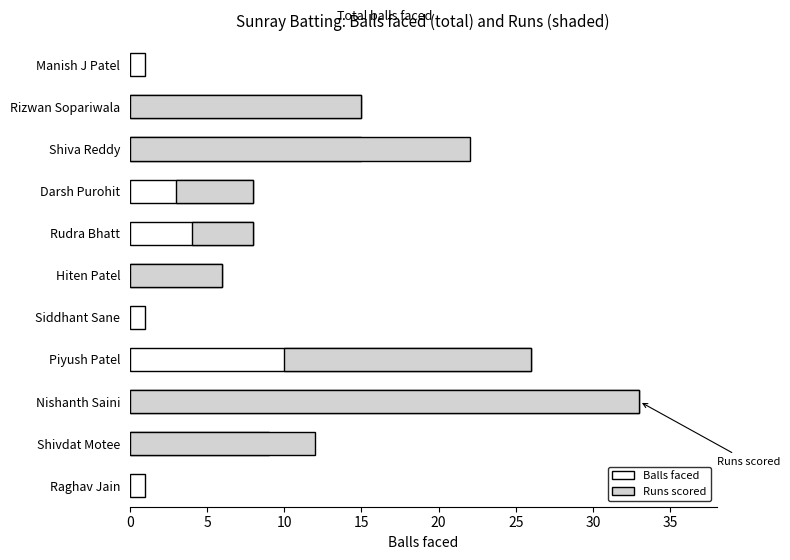

At which category is the sum across all series the highest?

Nishanth Saini